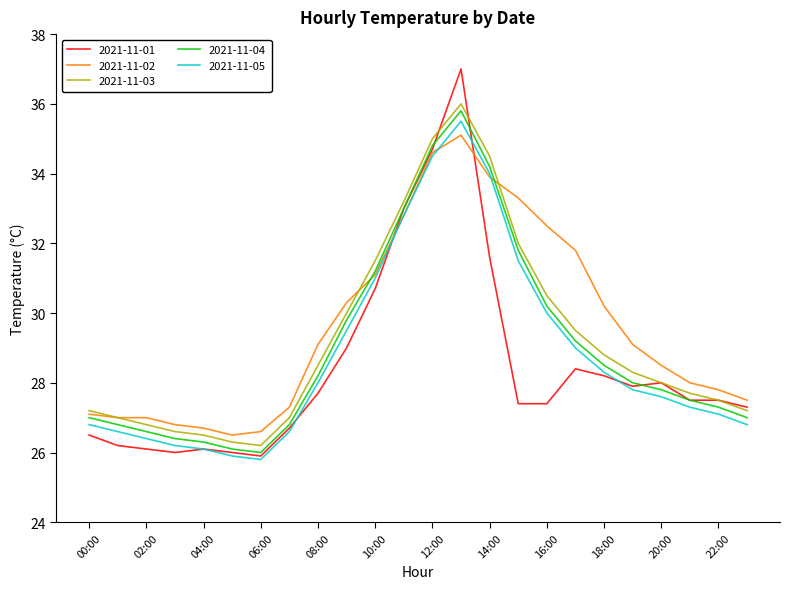

What is the minimum value for 2021-11-04?

26.0